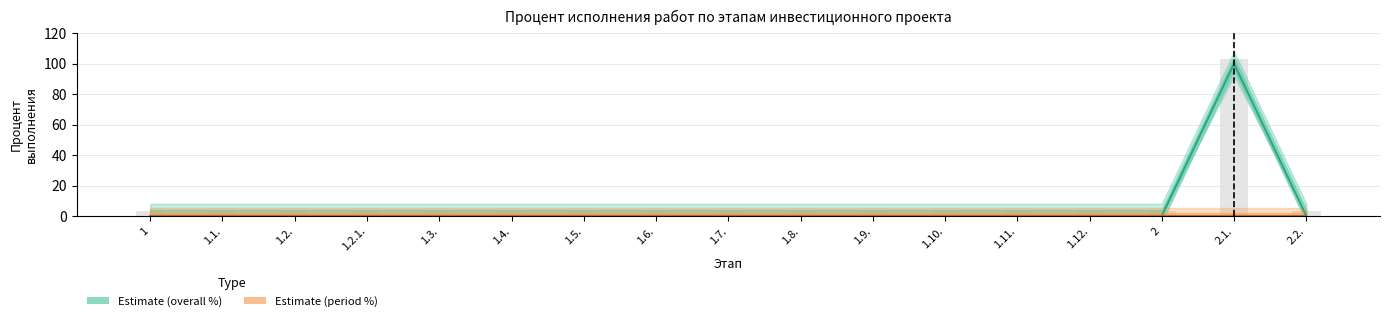

Rank the series by their maximum value, from highest to lowest.

Estimate (overall %), Estimate (period %)